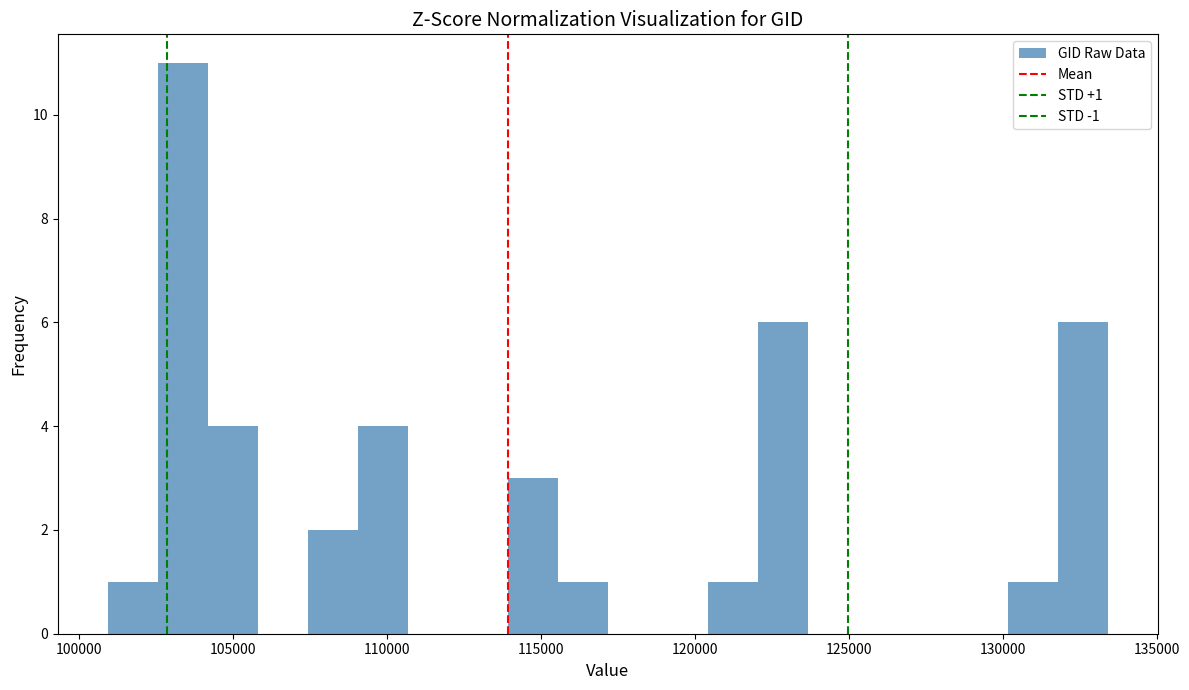

Read against the x-axis, roughly where is the centre of the tallest bar?

103500